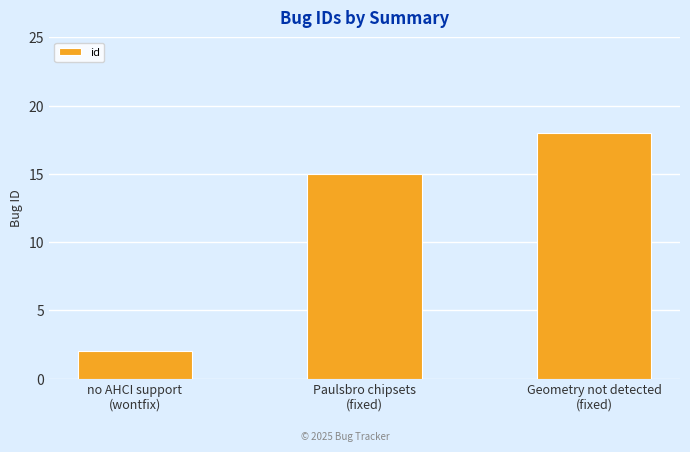

What is the minimum value shown in the chart?

2